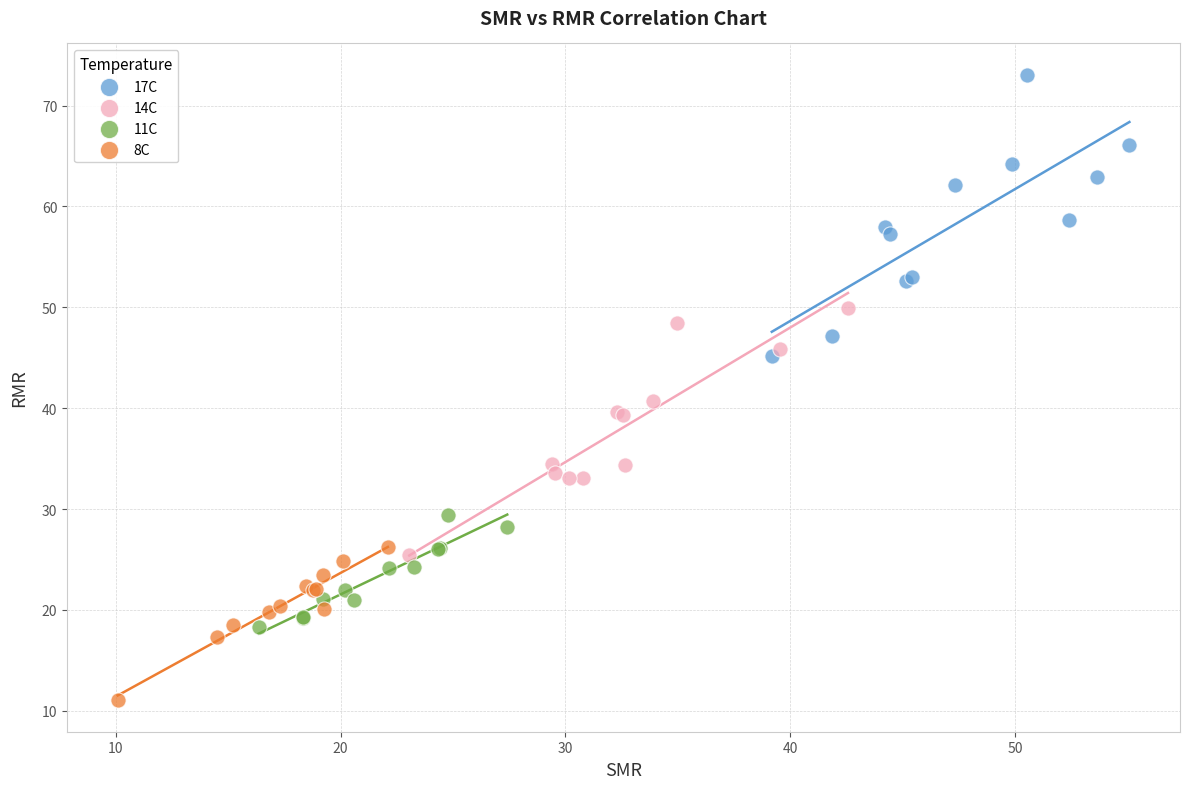

What are all the series names shown in the legend?

17C, 14C, 11C, 8C